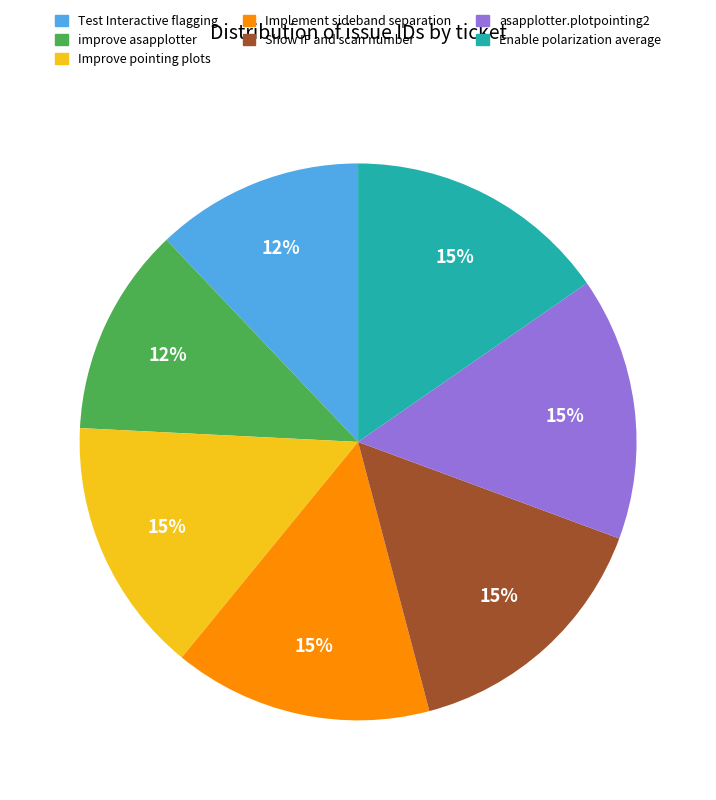

Does any single category account for the majority?

No